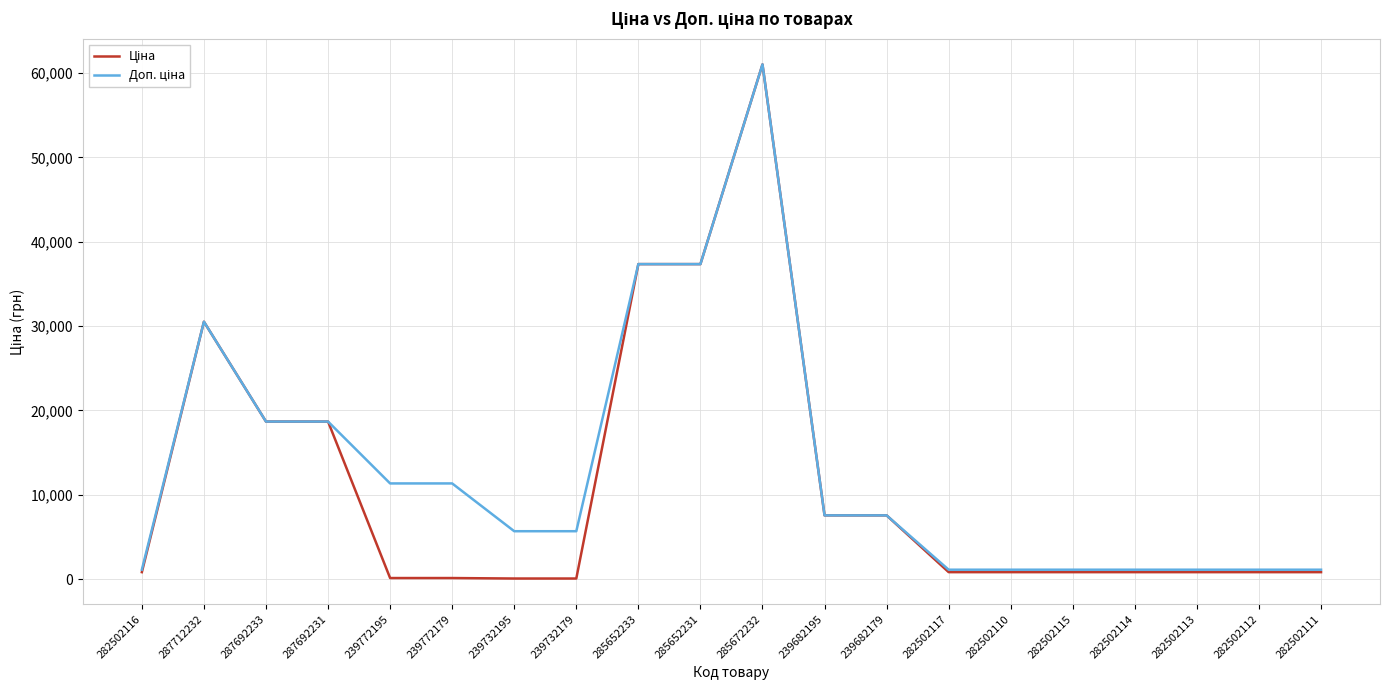

At which category is the sum across all series the highest?

285672232